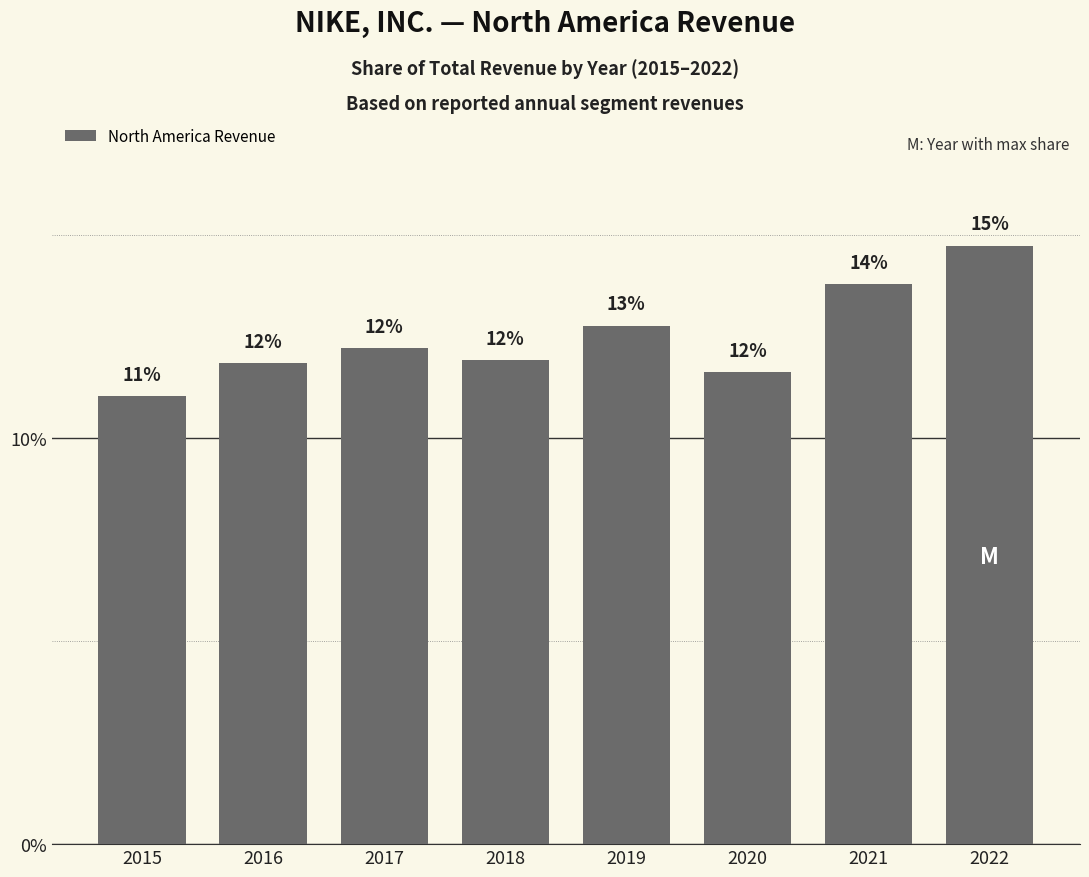

Does the chart contain any negative values?

No